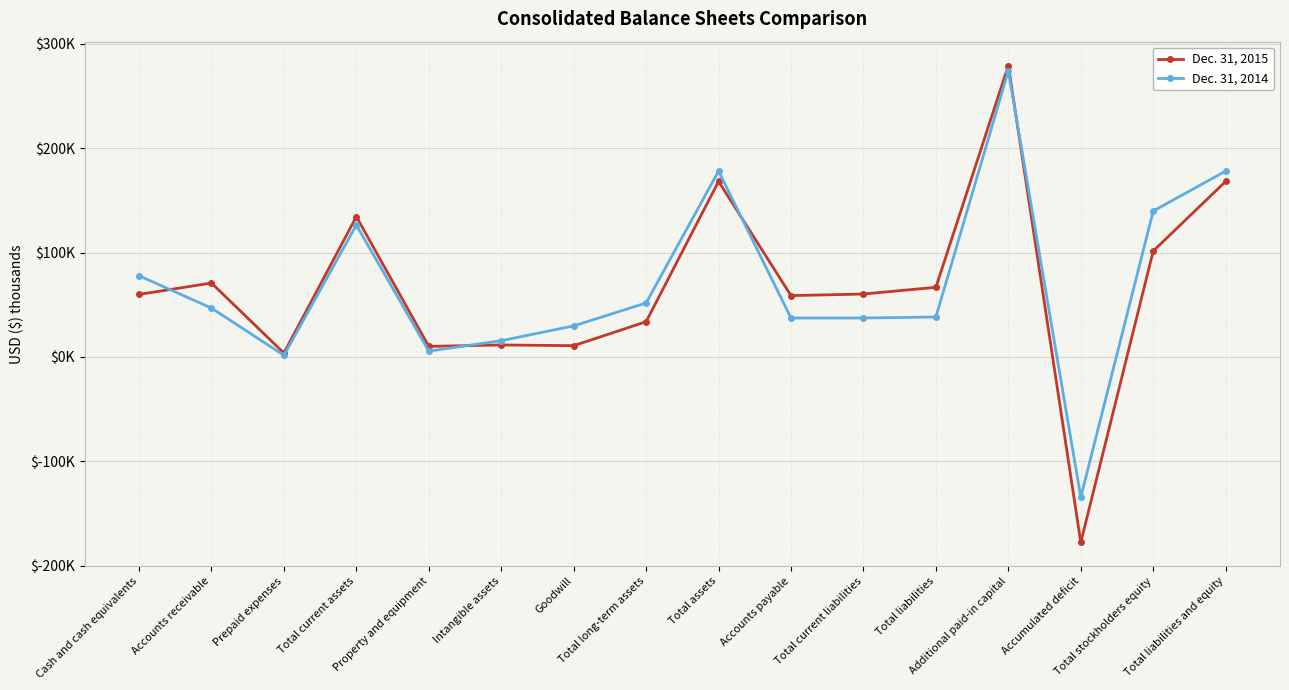

What is the sum of the Dec. 31, 2014 values at Intangible assets and Total liabilities?

53784